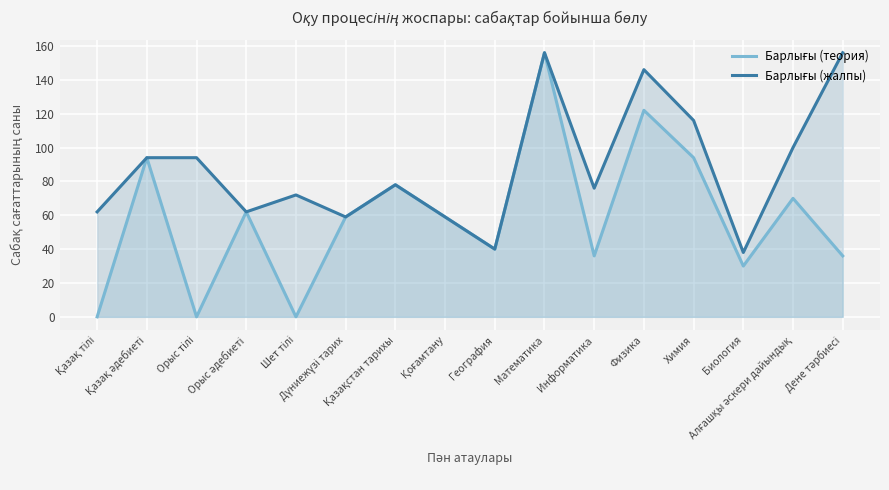

Reading left to right, extract all data points from this chart.

Барлығы (теория): Қазақ тілі=0	Қазақ әдебиеті=94	Орыс тілі=0	Орыс әдебиеті=62	Шет тілі=0	Дүниежүзі тарих=59	Қазақстан тарихы=78	Қоғамтану=59	География=40	Математика=156	Информатика=36	Физика=122	Химия=94	Биология=30	Алғашқы әскери дайындық=70	Дене тәрбиесі=36
Барлығы (жалпы): Қазақ тілі=62	Қазақ әдебиеті=94	Орыс тілі=94	Орыс әдебиеті=62	Шет тілі=72	Дүниежүзі тарих=59	Қазақстан тарихы=78	Қоғамтану=59	География=40	Математика=156	Информатика=76	Физика=146	Химия=116	Биология=38	Алғашқы әскери дайындық=100	Дене тәрбиесі=156